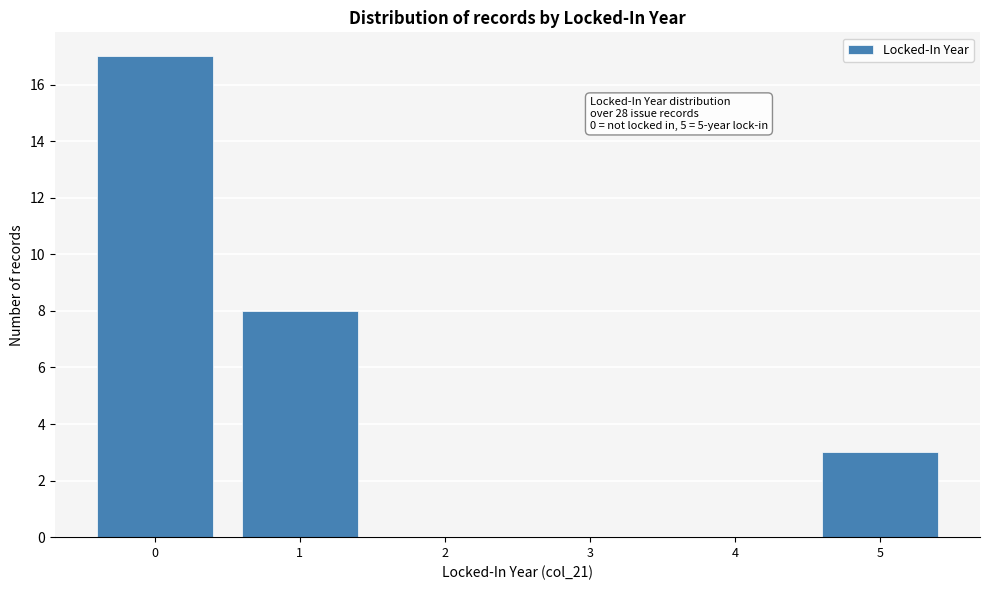

Which range on the x-axis has the tallest bar?

-0.5 to 0.5